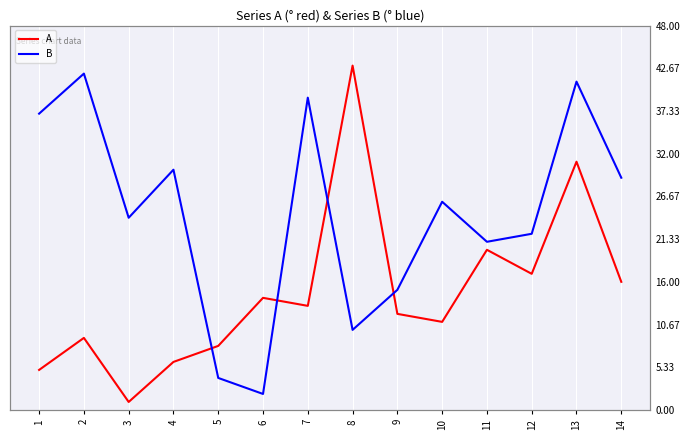

What is the value of the B point at the 1st from the left?

37